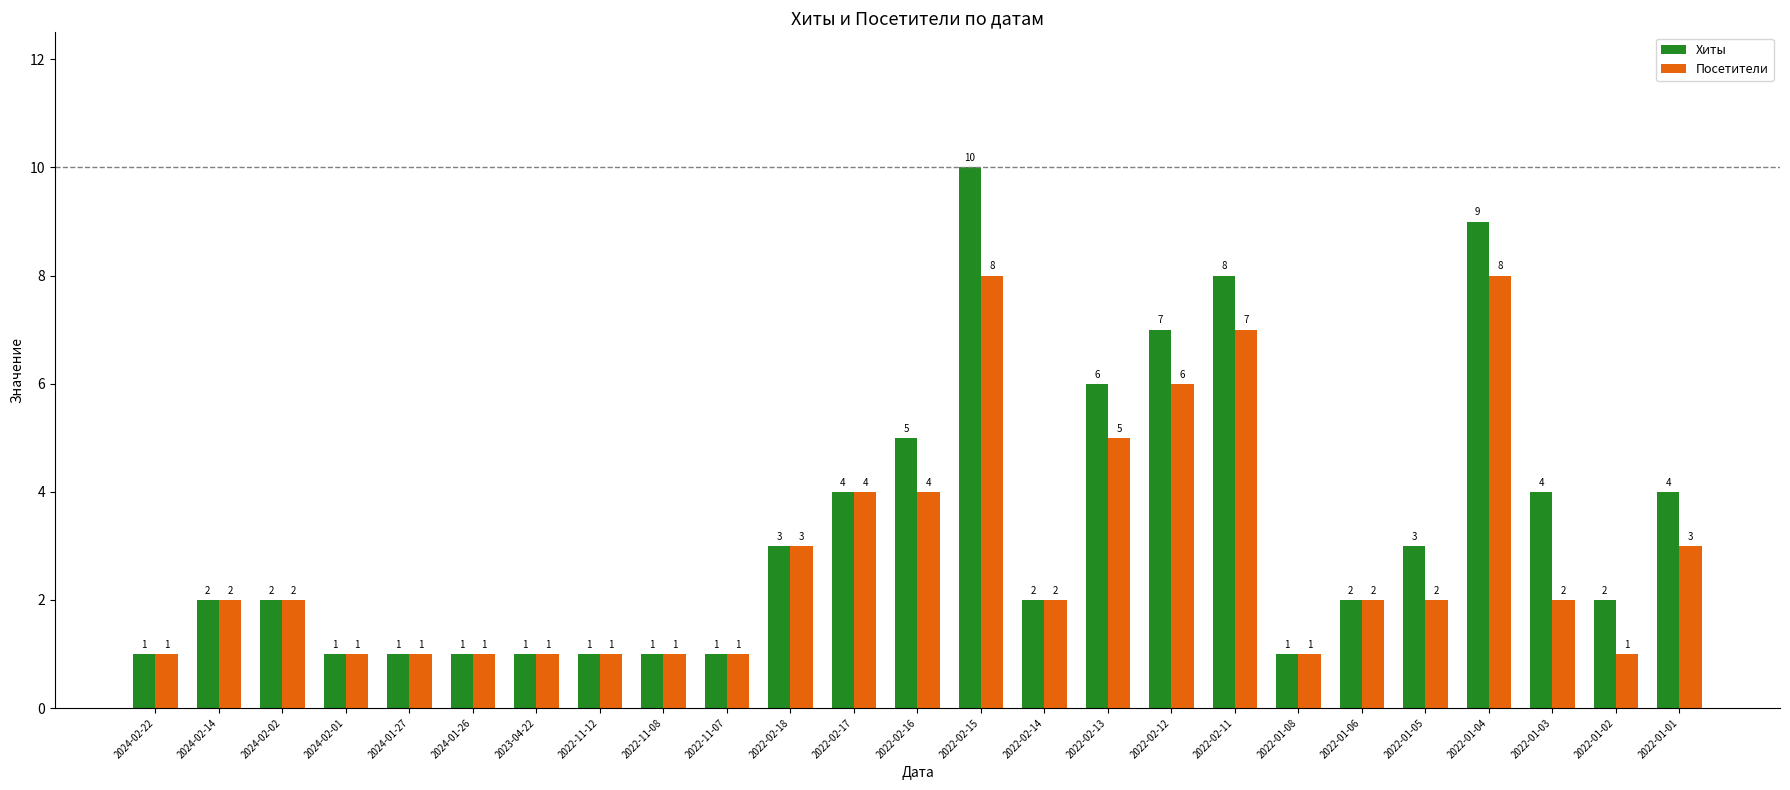

What are all the series names shown in the legend?

Хиты, Посетители